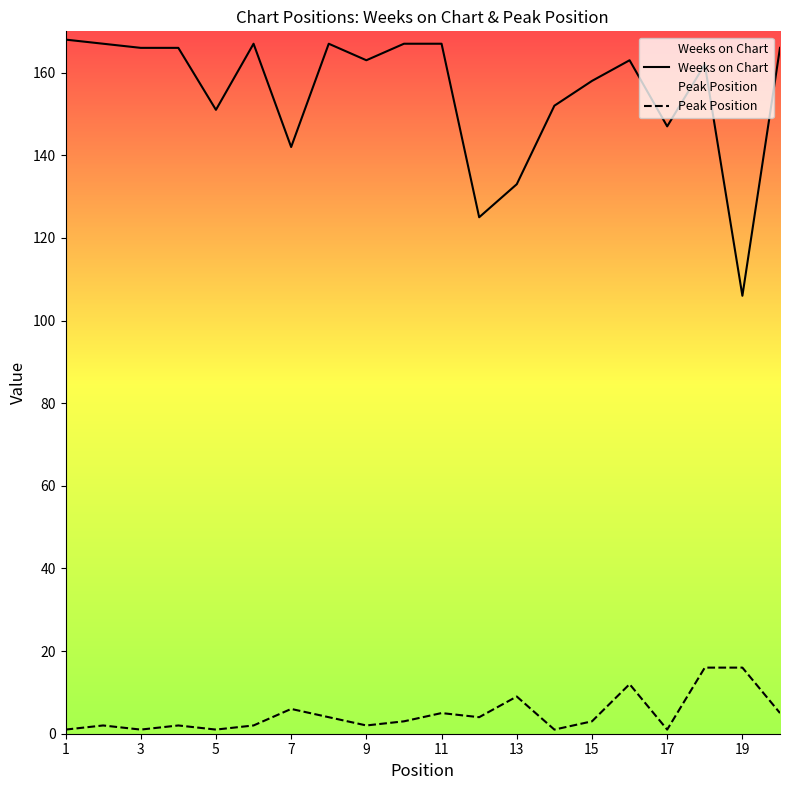

What is the difference between the highest and lowest values at 5?

150